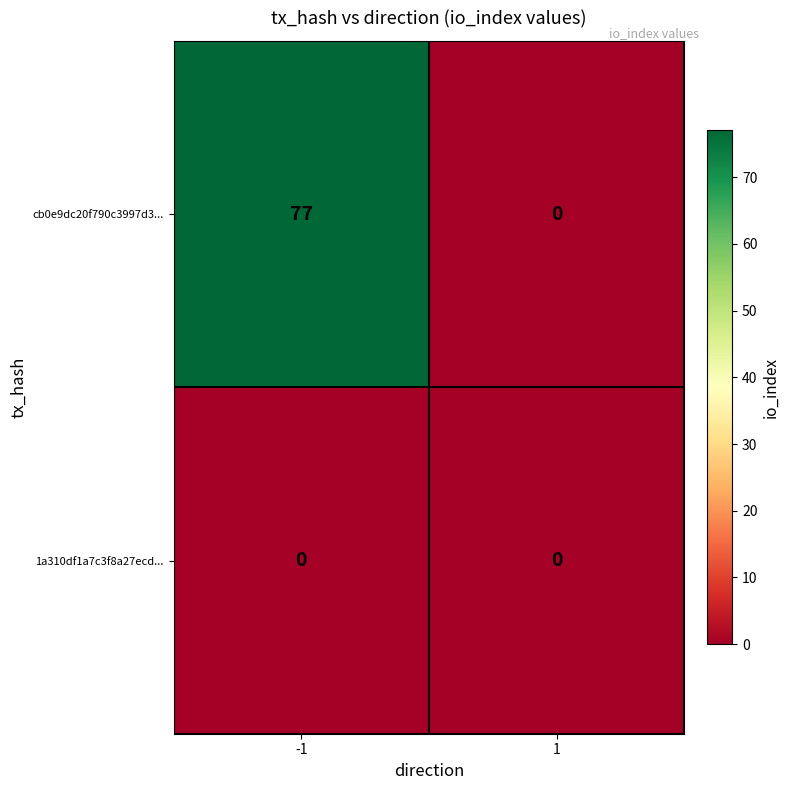

Rank the series at -1 from highest to lowest value.

cb0e9dc20f790c3997d3..., 1a310df1a7c3f8a27ecd...